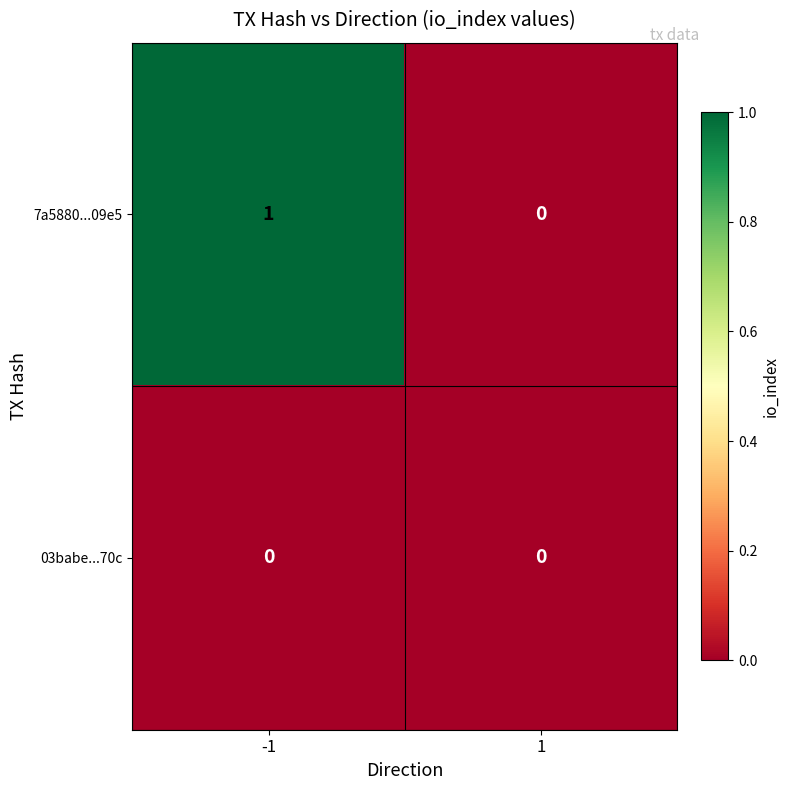

At which category is the sum across all series the highest?

-1